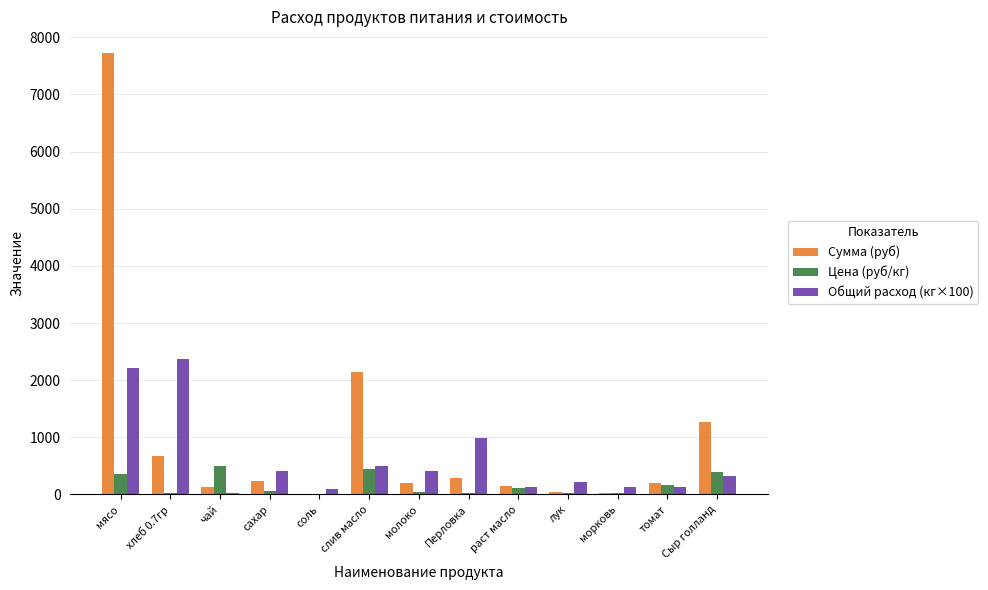

Is it true that Общий расход (кг×100) equals 220.5 at лук?

True